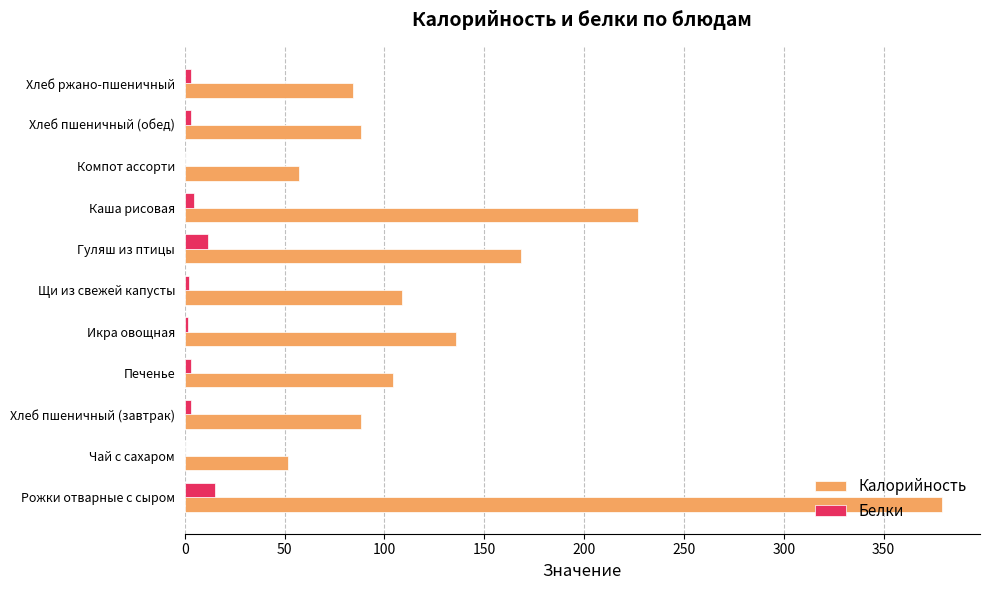

Which series has the largest total across all categories?

Калорийность